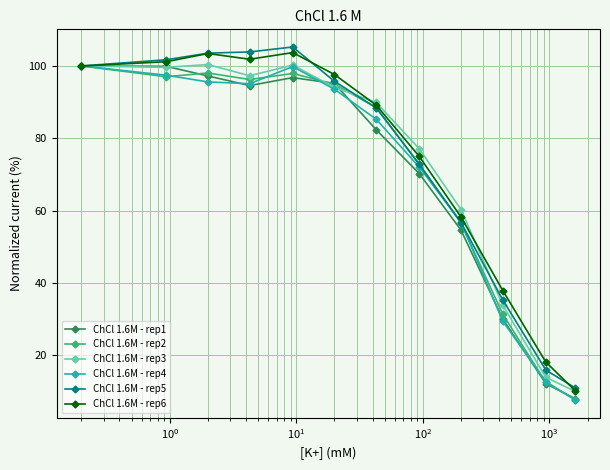

How many lines are shown in the chart?

6